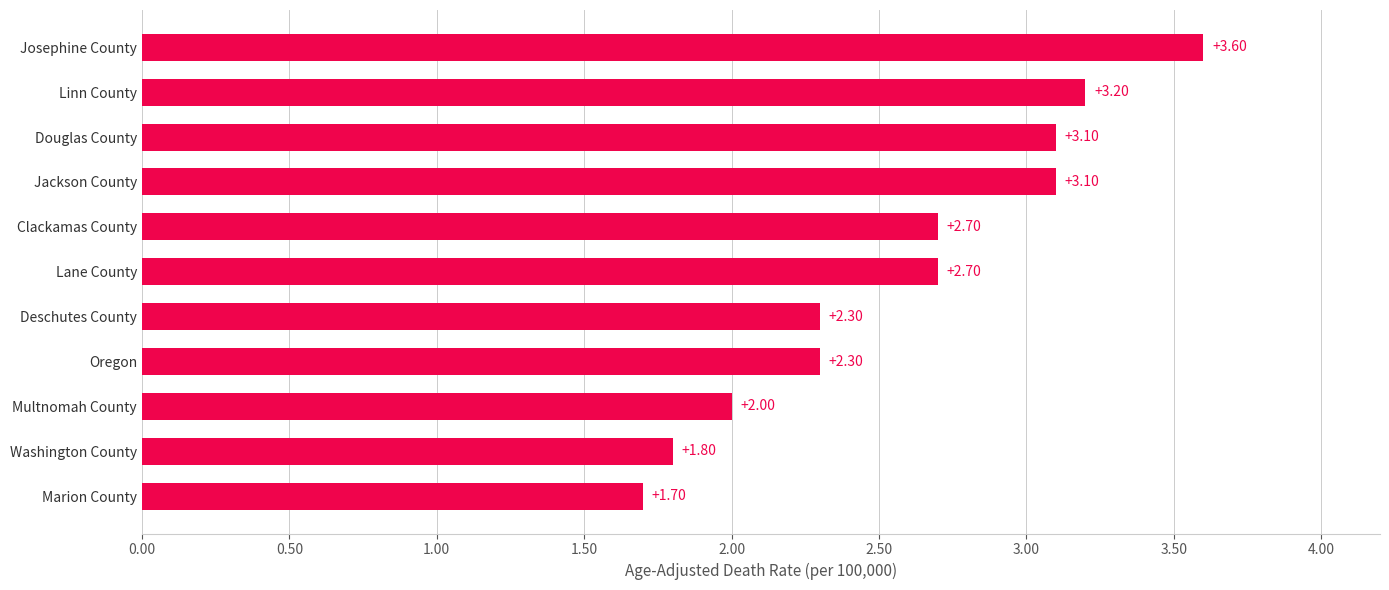

How many data points does each series have?

11